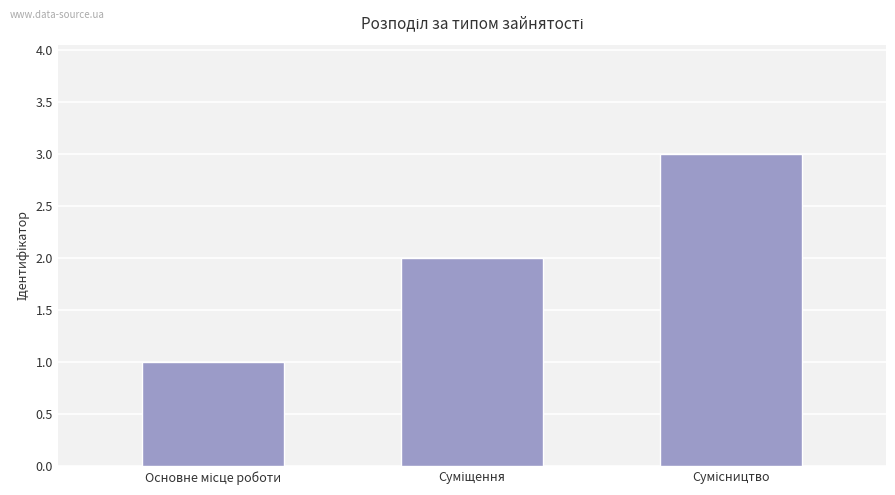

Reading right to left, list all the values displayed in this chart.

3	2	1